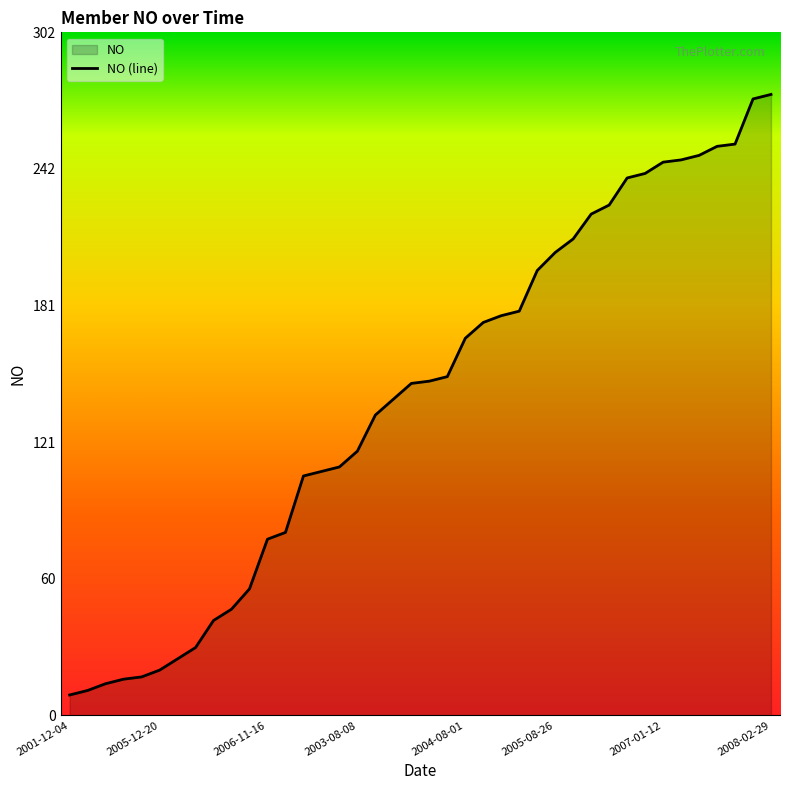

What is the difference between the maximum and minimum values?

266